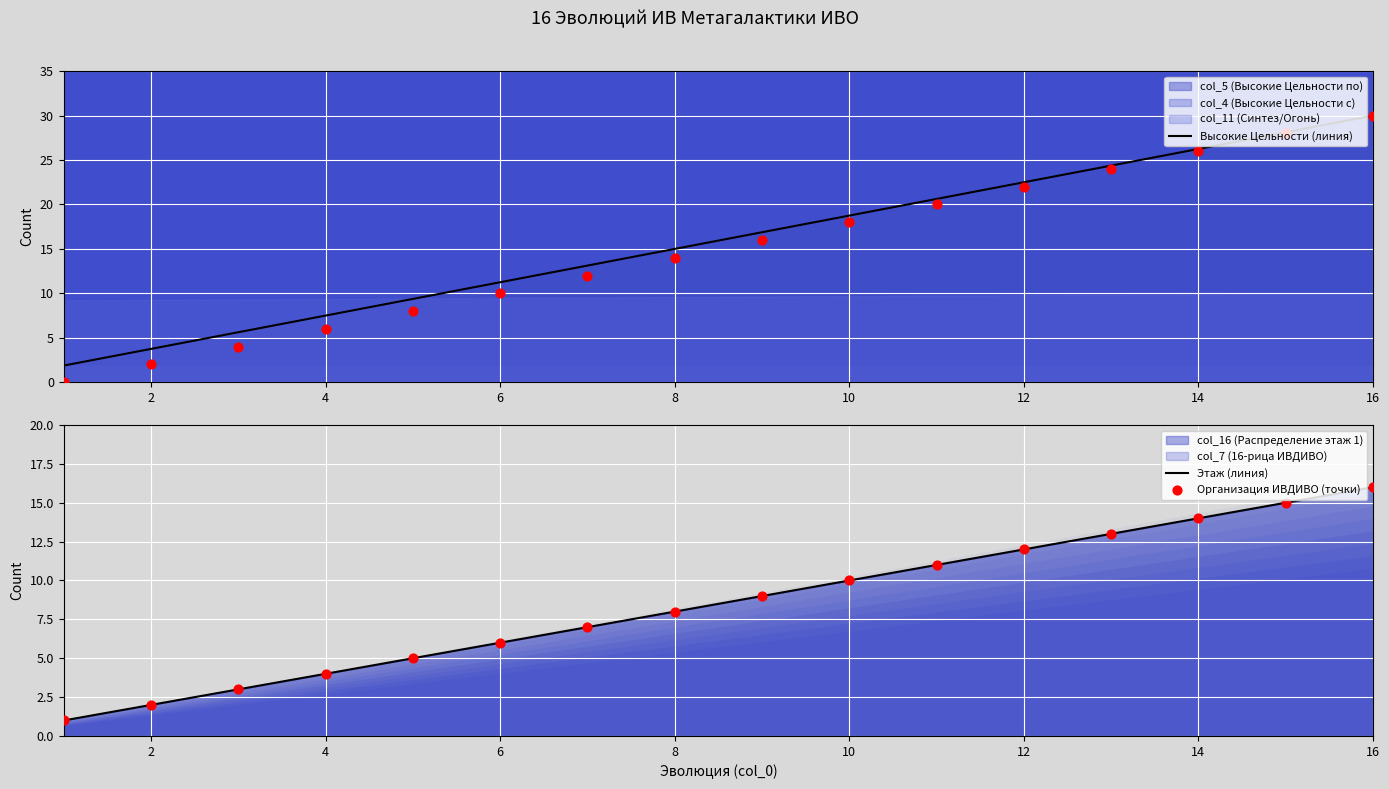

Is the value of Высокие Цельности (линия) at 2 greater than the value of Организация ИВДИВО (точки) at 12?

No